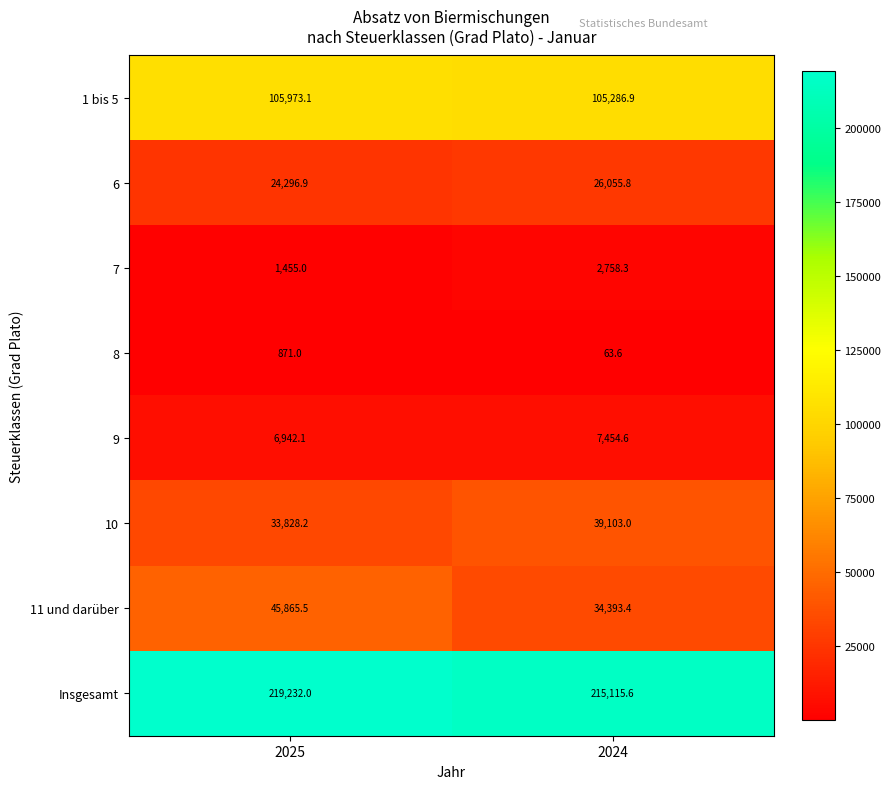

Is it true that 1 bis 5 equals 105973.1 at 2025?

True